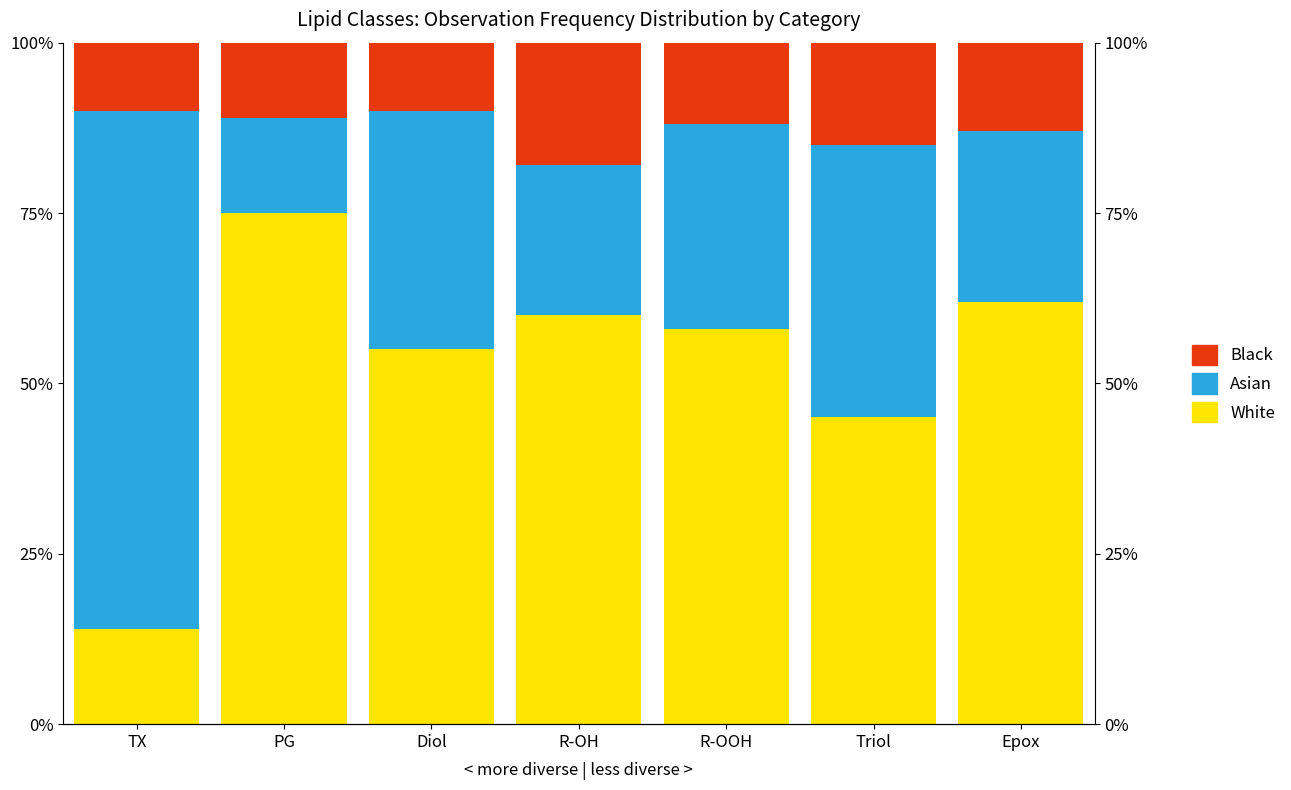

What is the difference between the maximum and minimum values in the Black series?

8